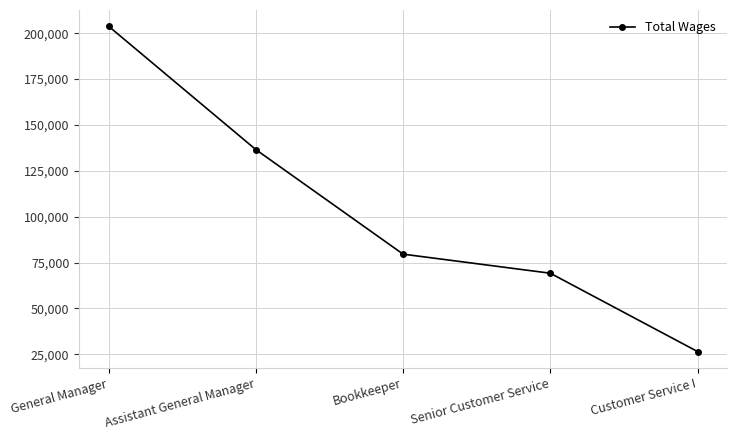

Which category has the highest value across all series?

General Manager